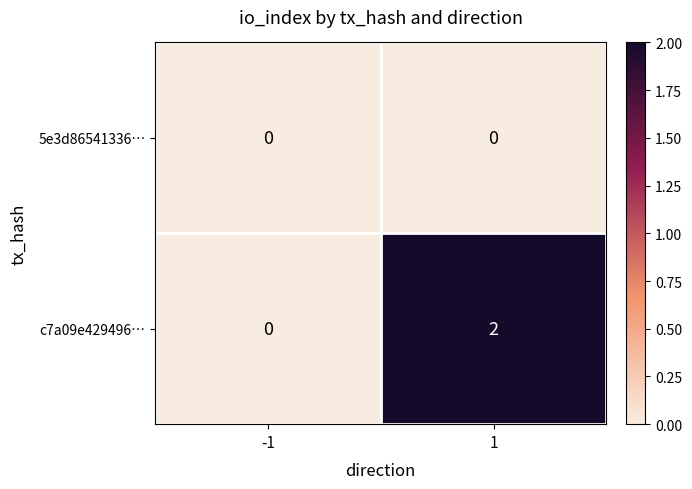

What is the total value across all series at 1?

2